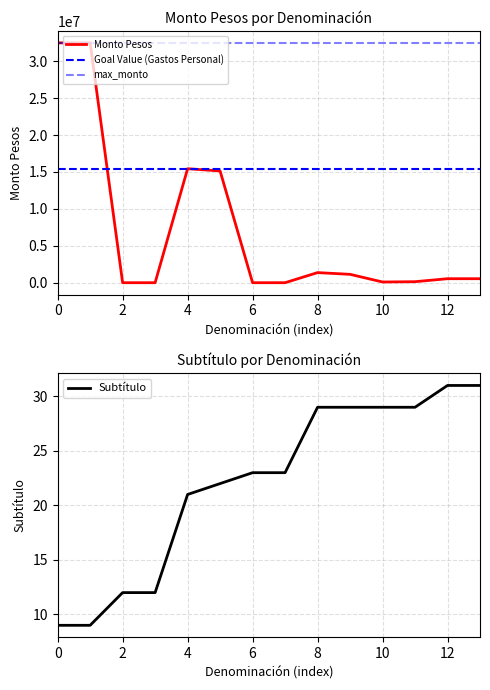

What is the maximum value for Subtítulo?

31